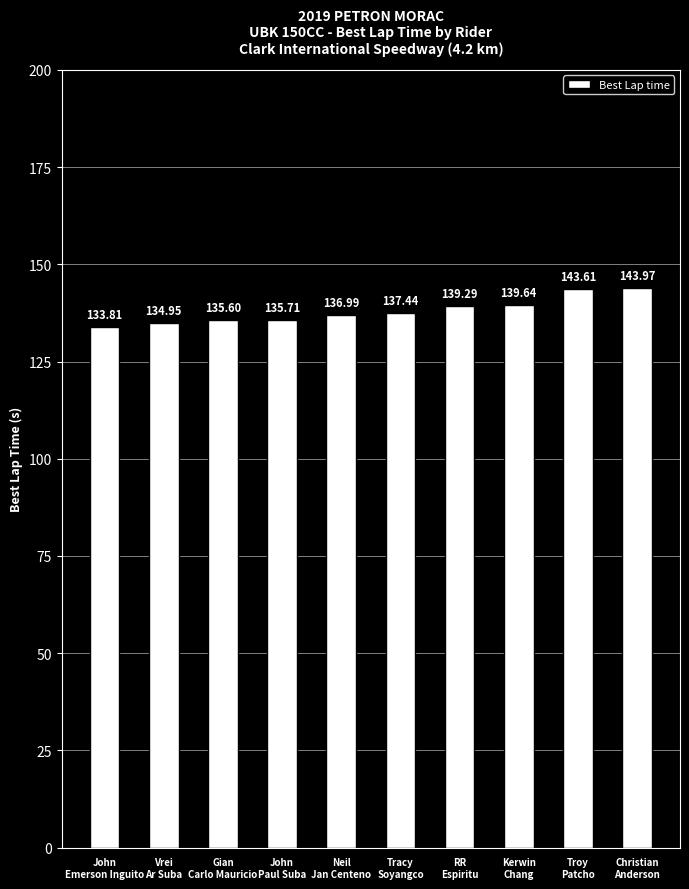

What is the change in value from John
Paul Suba to RR
Espiritu?

+3.6